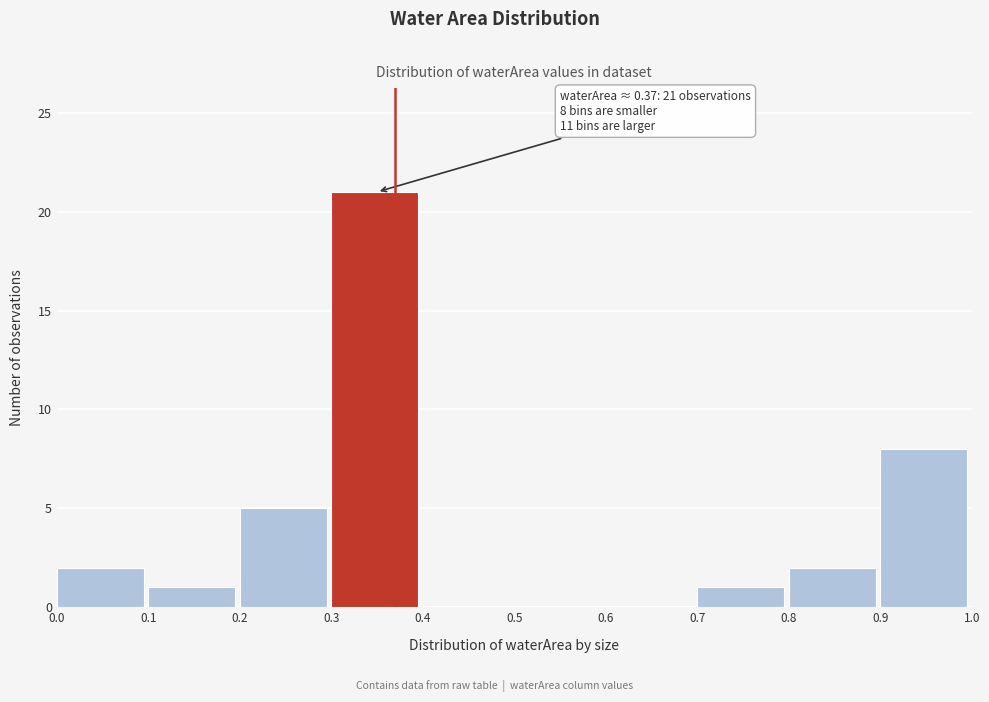

Over which range of the x-axis is the bar tallest?

0.3 to 0.4